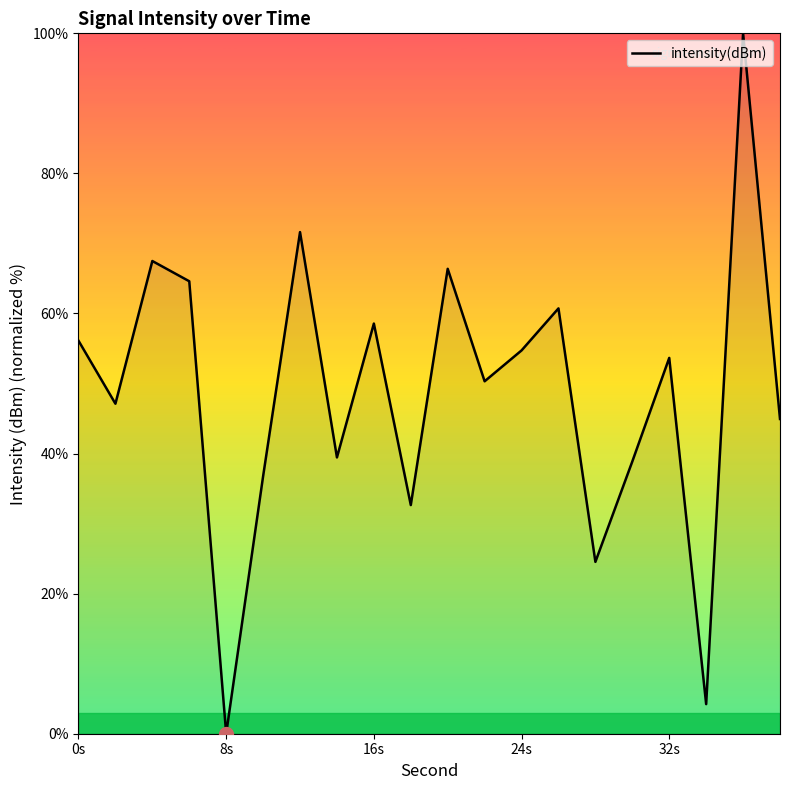

What is the maximum value shown in the chart?

100.0